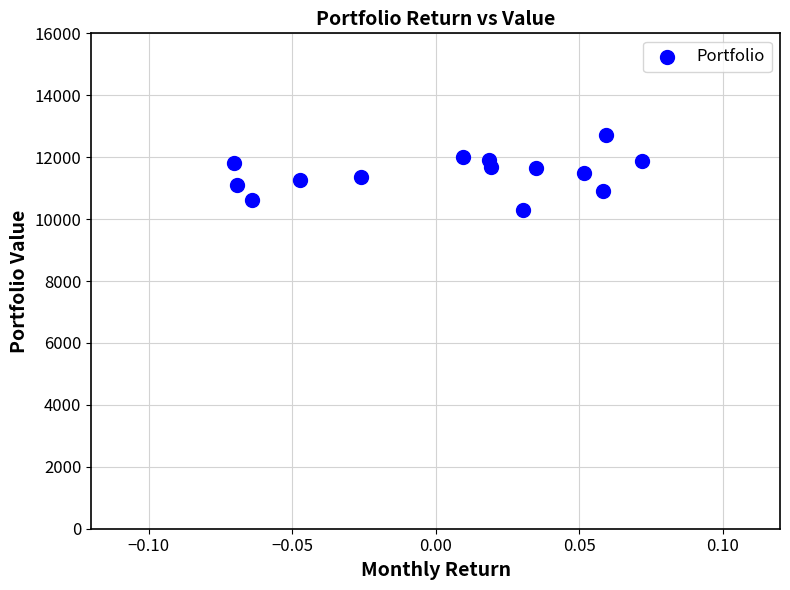

What is the range of Y values (max minus min)?

2406.9